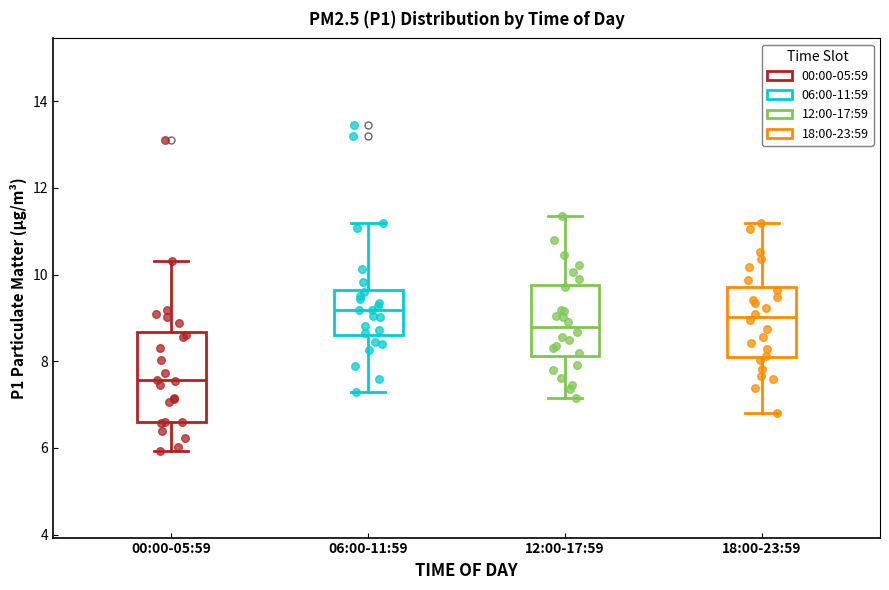

Reading left to right, transcribe this box plot: for each box, give where its median line is, the range the box spans, and where its two whiskers end, as read against the y-axis. The values are not printed on the chart, so give them approximately, as read against the axis.

00:00-05:59: median 7.6, box 6.6 to 8.6, whiskers 6.0 to 10.4
06:00-11:59: median 9.2, box 8.6 to 9.6, whiskers 7.4 to 11.2
12:00-17:59: median 8.8, box 8.2 to 9.8, whiskers 7.2 to 11.4
18:00-23:59: median 9.0, box 8.0 to 9.8, whiskers 6.8 to 11.2